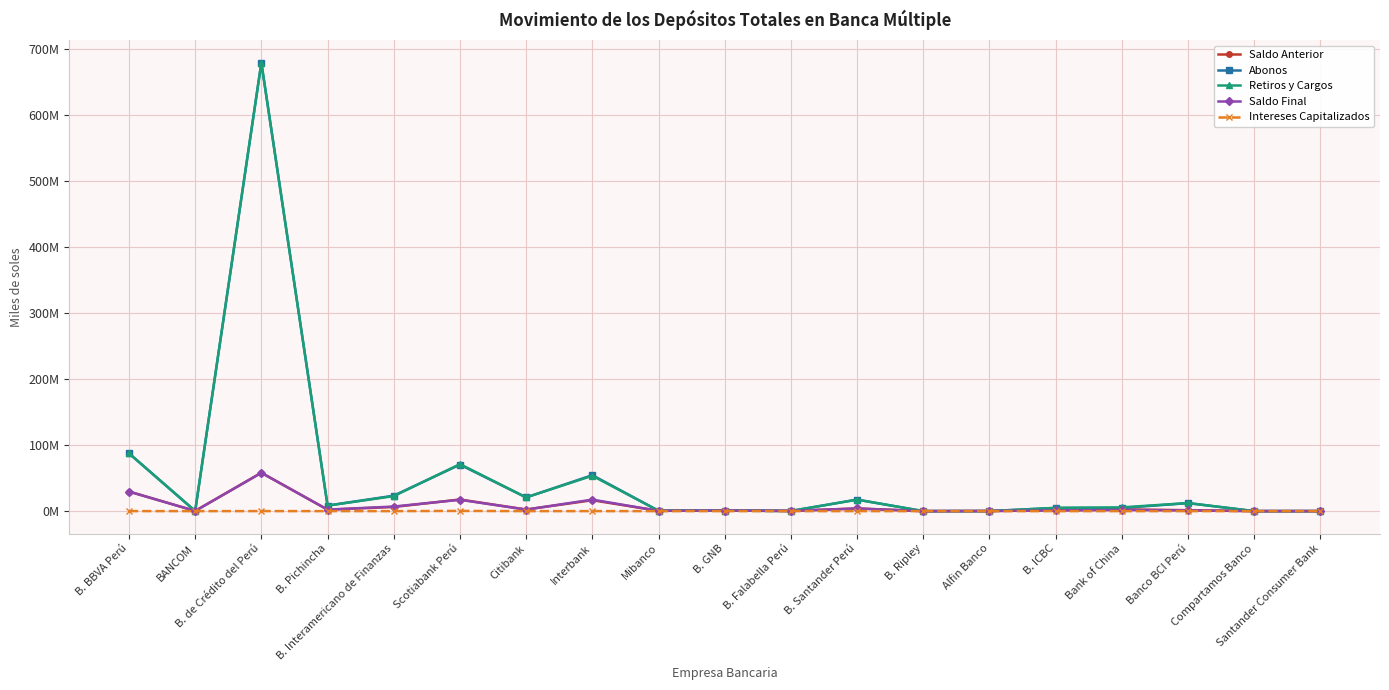

Between B. Pichincha and B. Falabella Perú, which is larger?

B. Pichincha